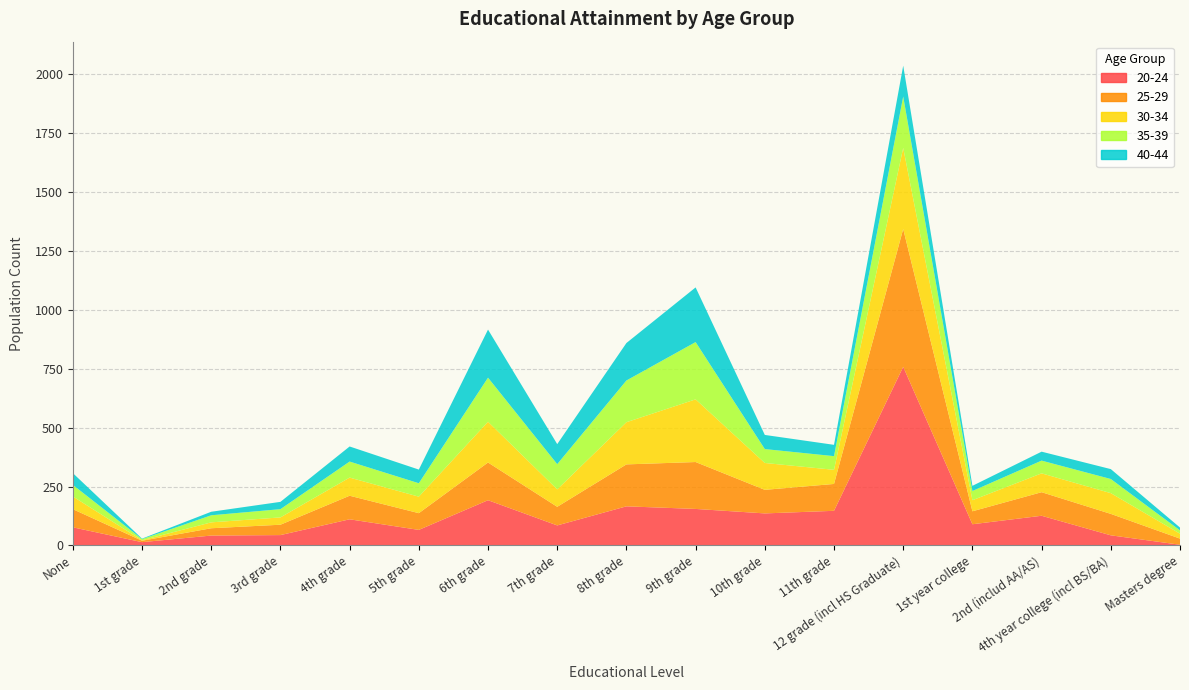

Reading left to right, extract all data points from this chart.

20-24: 77	14	42	44	111	66	192	85	166	155	136	147	758	90	126	43	3
25-29: 77	6	31	44	100	71	160	79	178	199	100	114	585	55	100	91	26
30-34: 54	2	25	31	77	70	173	74	179	266	114	60	344	47	80	88	21
35-39: 49	5	30	35	68	57	187	107	177	243	59	58	218	39	54	60	14
40-44: 50	2	15	31	64	58	204	85	159	232	60	48	131	22	38	42	12